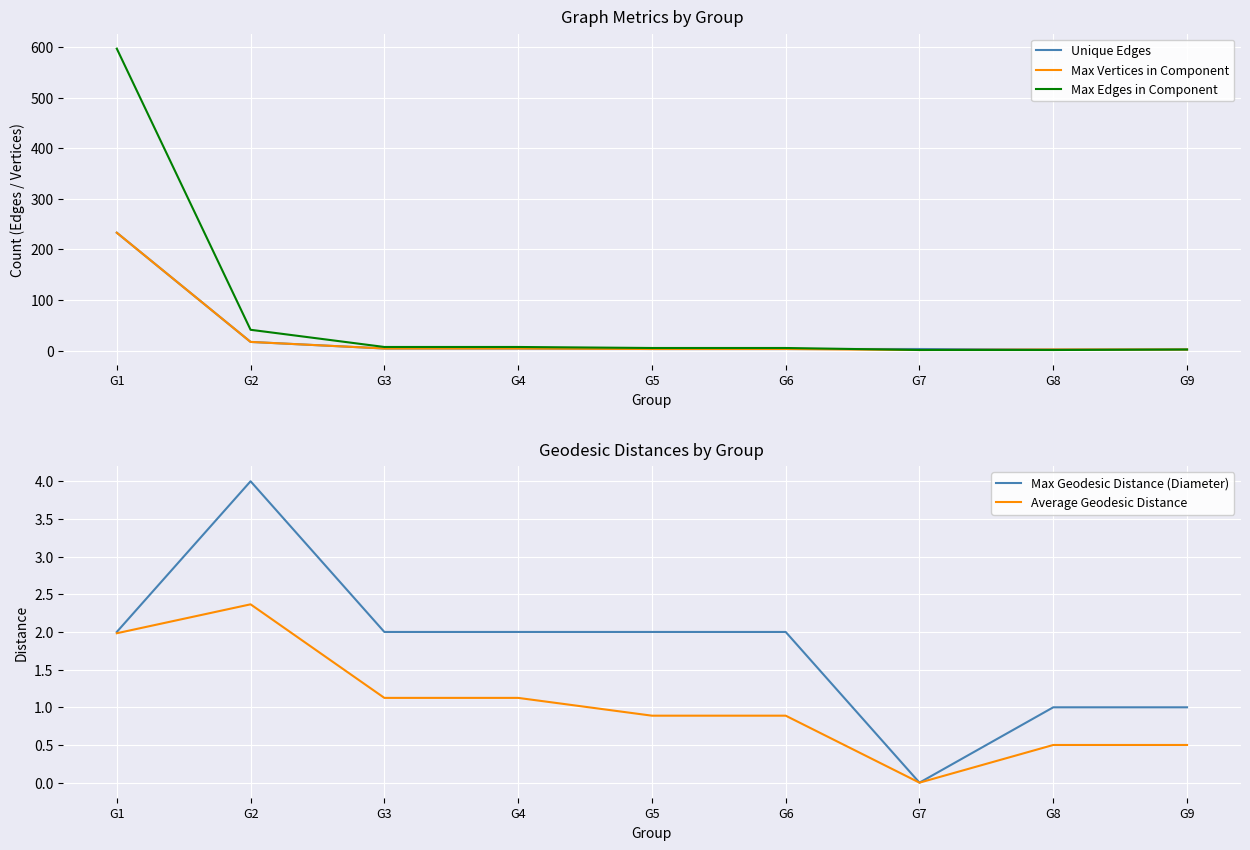

What is the highest value of the Max Edges in Component series?

597